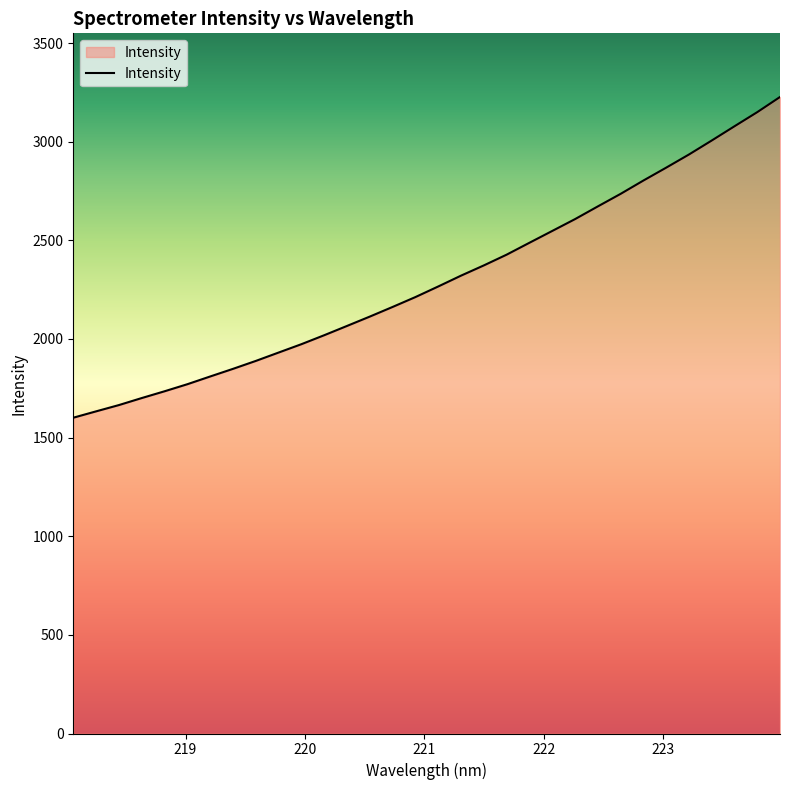

What is the sum of all values?

73639.2